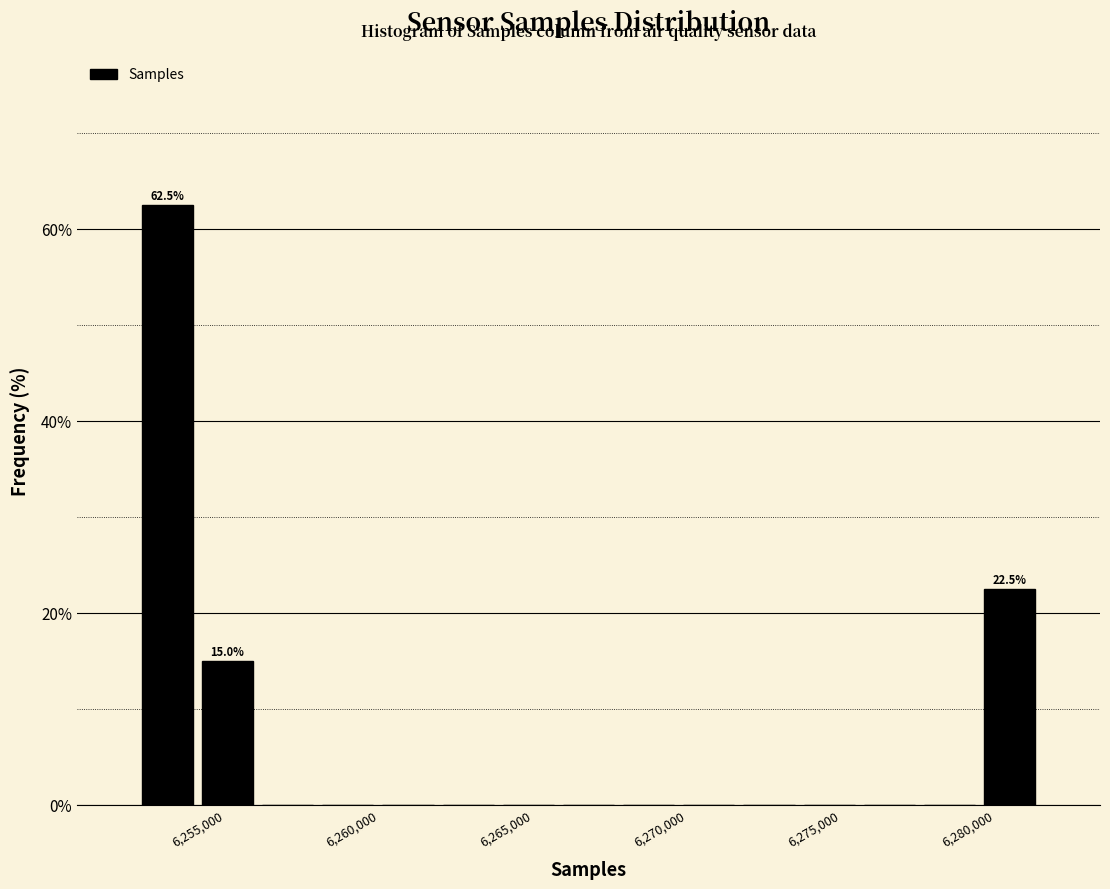

Read against the x-axis, roughly where is the centre of the tallest bar?

6253000